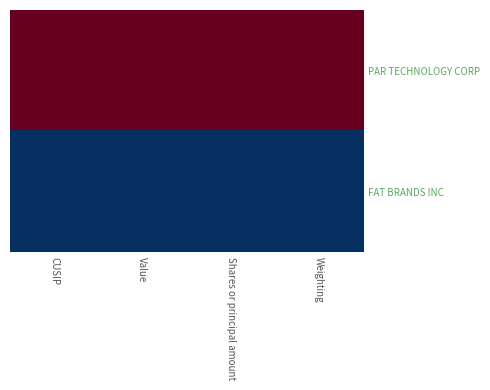

At which category does the chart reach its peak across all series?

CUSIP